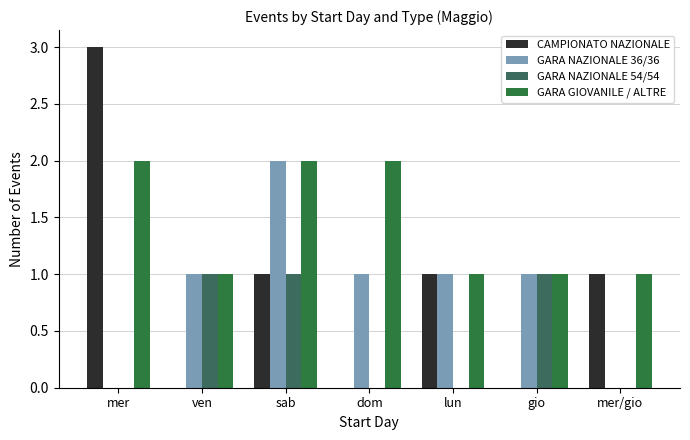

What is the value of the GARA GIOVANILE / ALTRE bar at the 1st from the left?

2